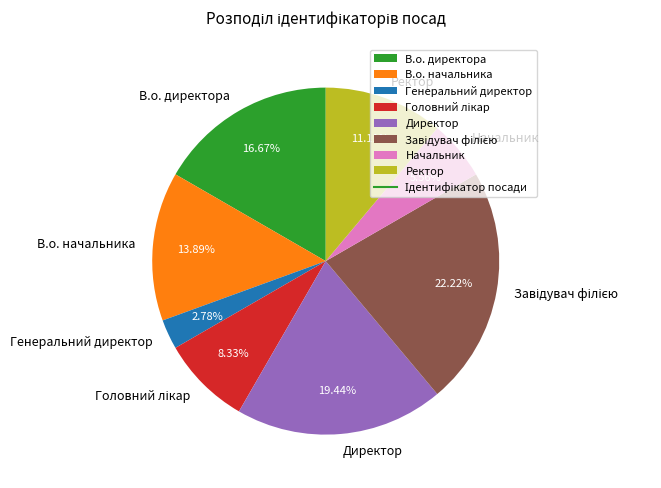

What is the ratio of the value at В.о. директора to the value at Генеральний директор?

6.0